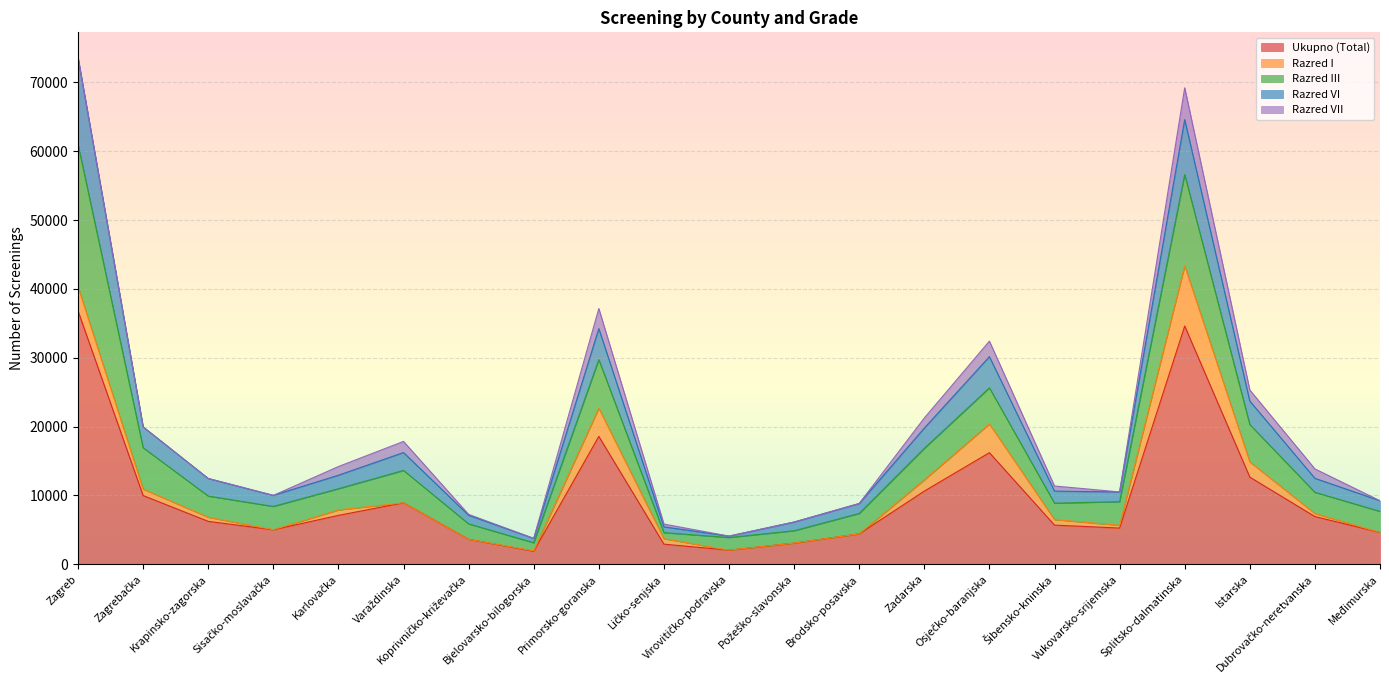

Rank the categories by Razred VI value from highest to lowest.

Zagreb, Splitsko-dalmatinska, Osječko-baranjska, Primorsko-goranska, Istarska, Zagrebačka, Zadarska, Varaždinska, Krapinsko-zagorska, Dubrovačko-neretvanska, Karlovačka, Šibensko-kninska, Sisačko-moslavačka, Međimurska, Brodsko-posavska, Vukovarsko-srijemska, Požeško-slavonska, Koprivničko-križevačka, Ličko-senjska, Bjelovarsko-bilogorska, Virovitičko-podravska